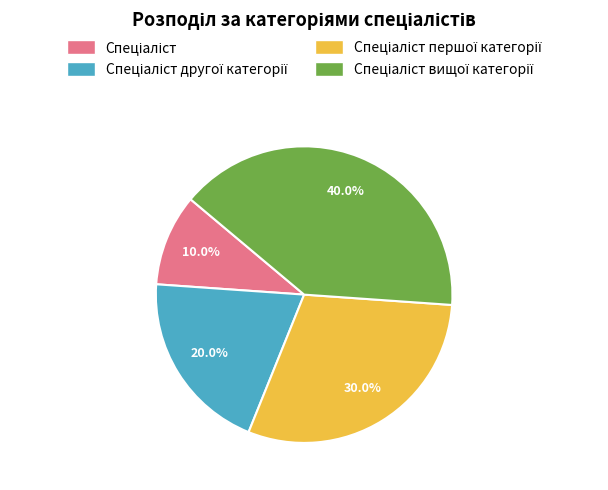

Does any single category account for the majority?

No